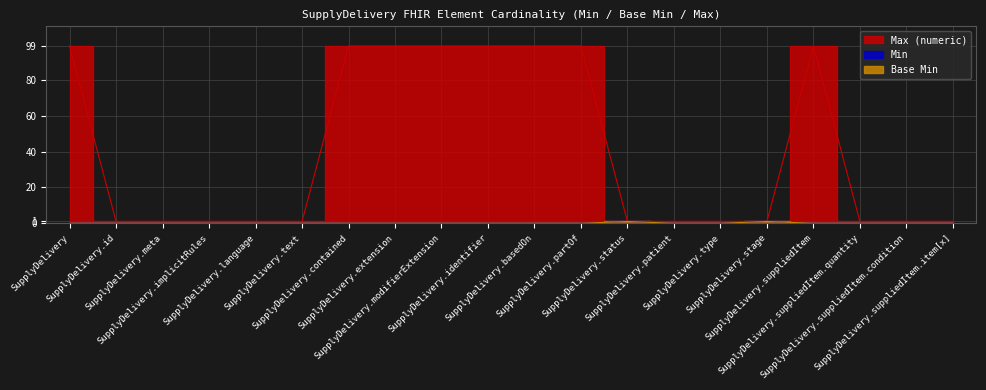

What position from the right is SupplyDelivery.suppliedItem?

4